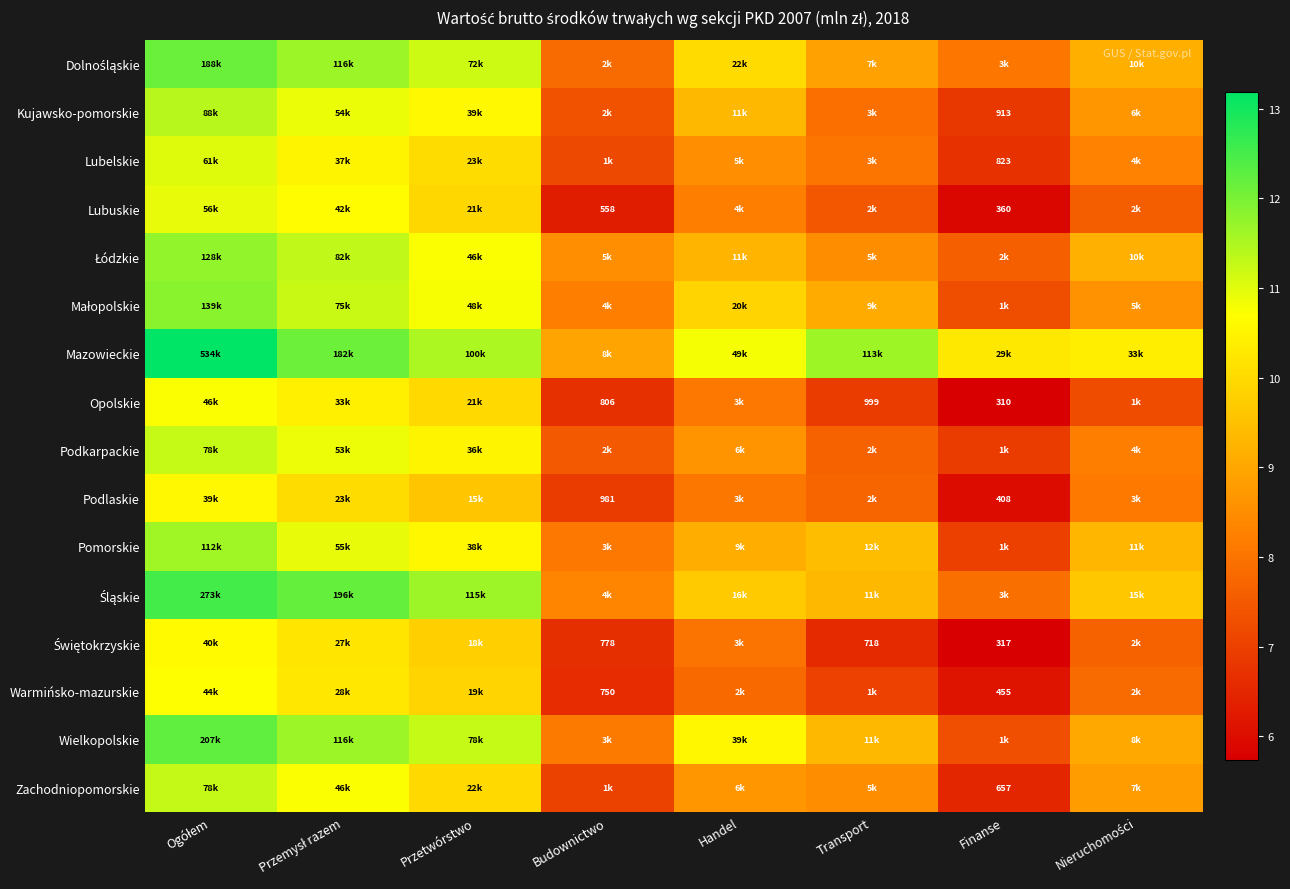

Which category has the highest value in the Warmińsko-mazurskie series?

Ogółem